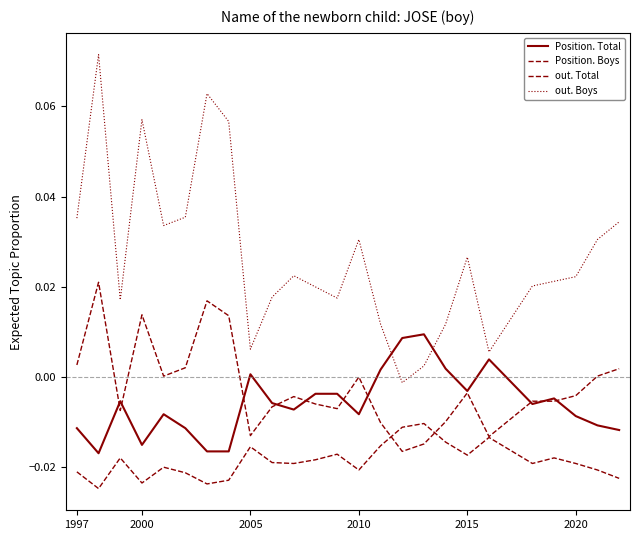

What is the maximum value shown in the chart?

0.1